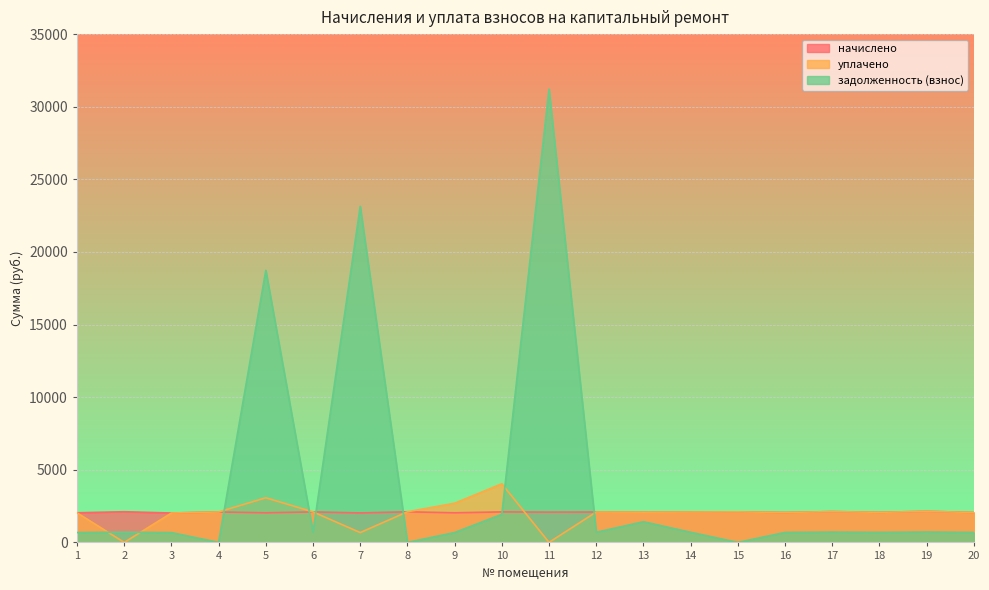

How many times do уплачено and начислено cross each other?

1